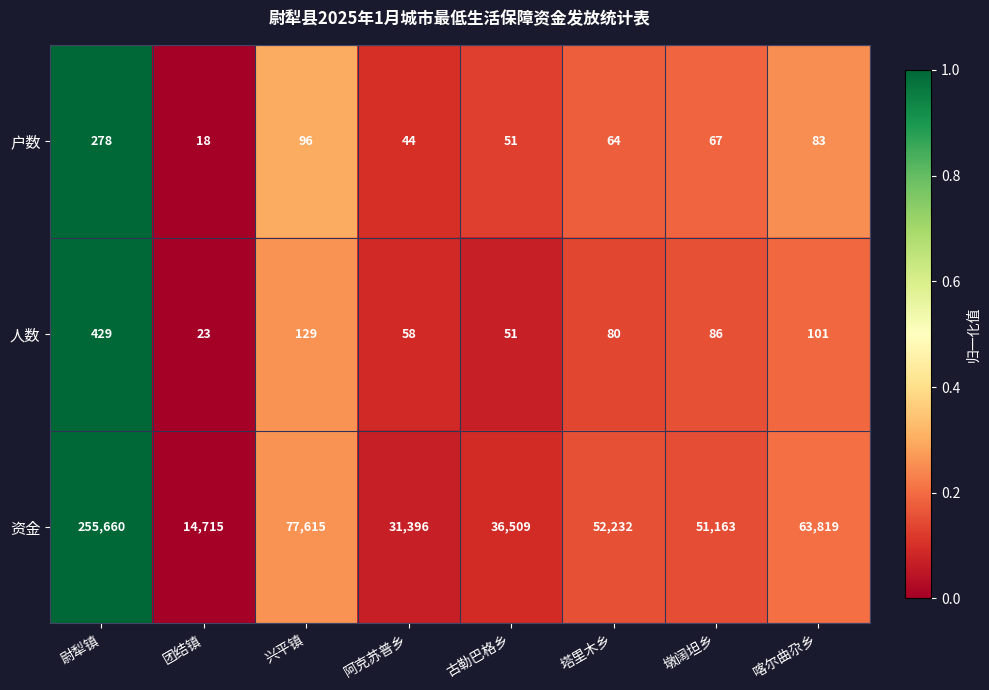

At which category is the sum across all series the highest?

尉犁镇